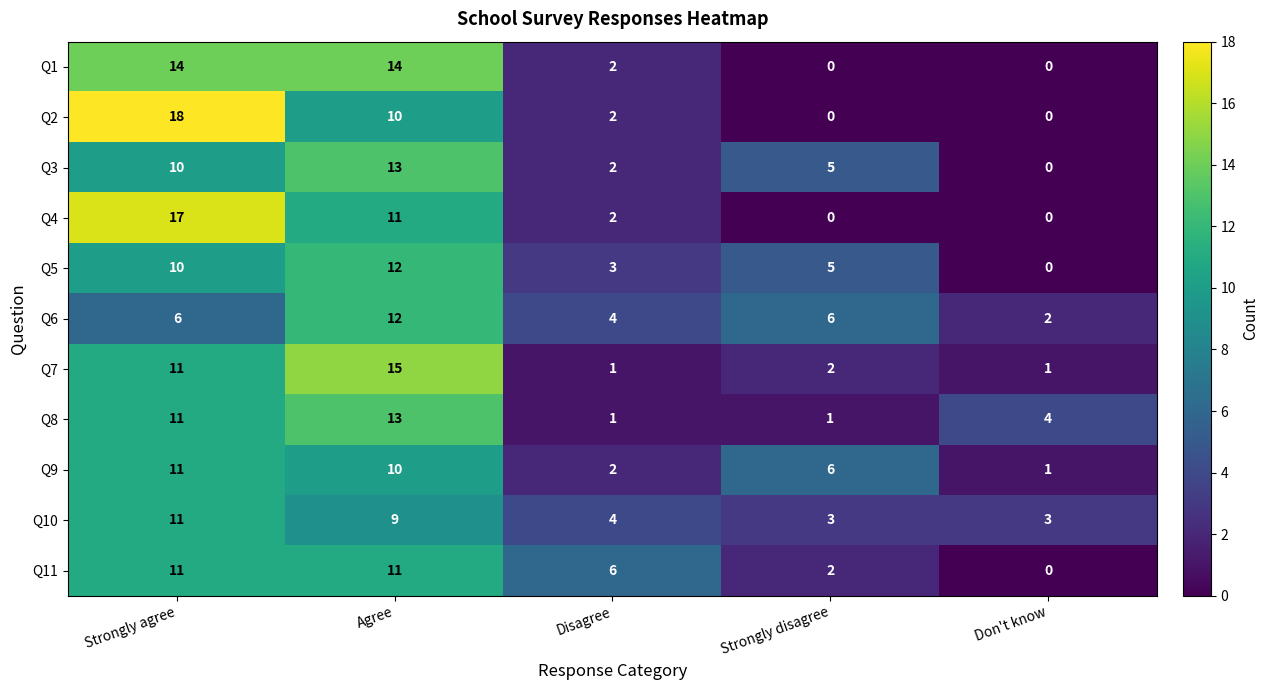

What is the total value across all series at Agree?

130